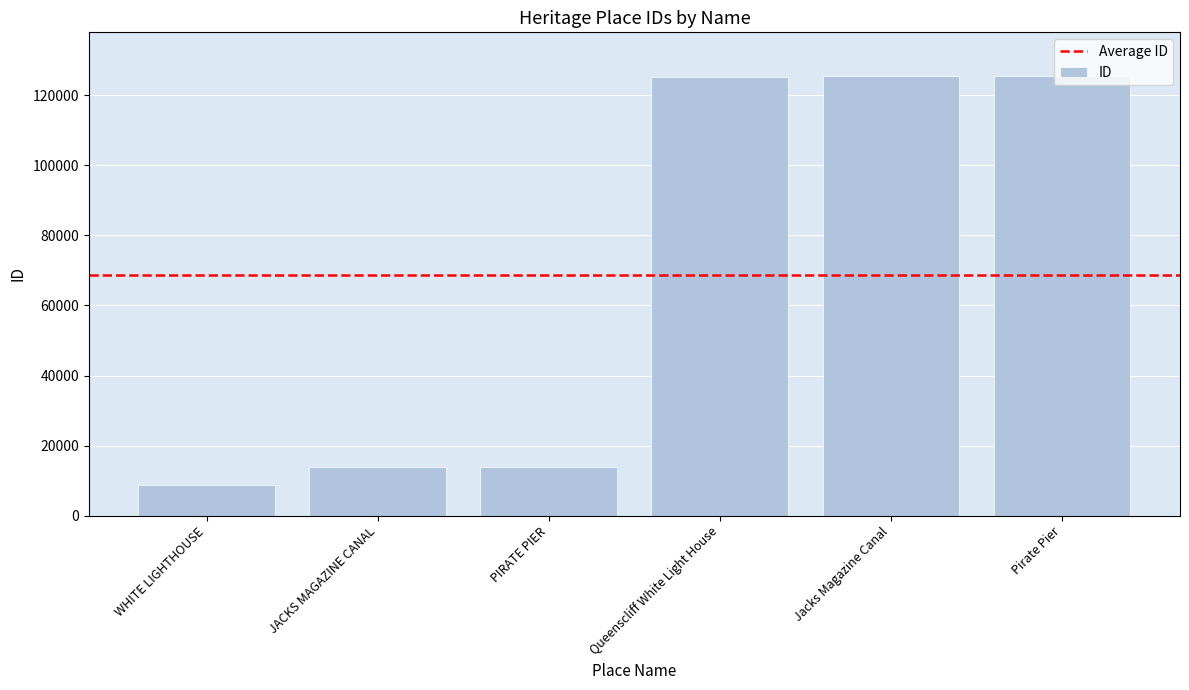

What is the label of the 1st bar from the left?

WHITE LIGHTHOUSE